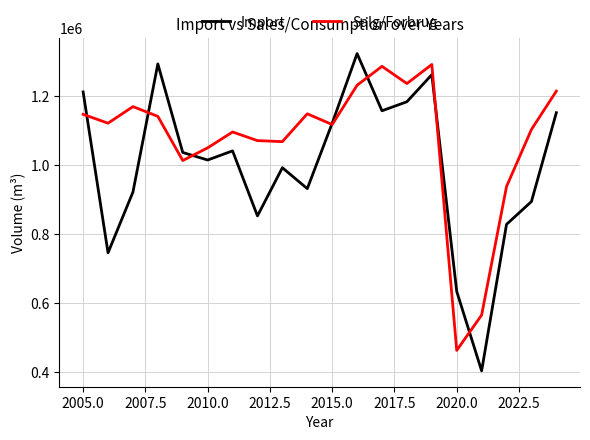

Which series has the largest total across all categories?

Salg/Forbrug